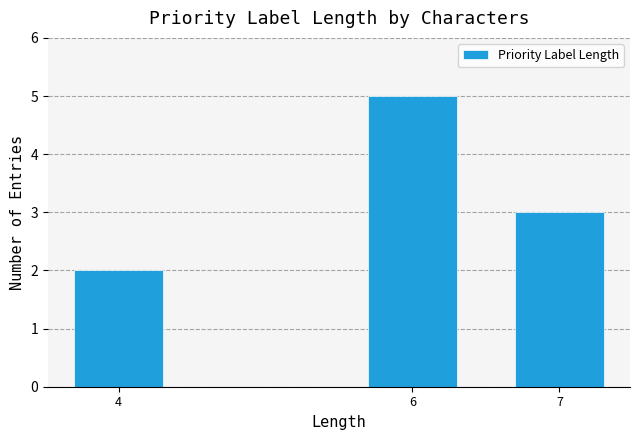

Reading left to right, list all the values displayed in this chart.

4=2	6=5	7=3